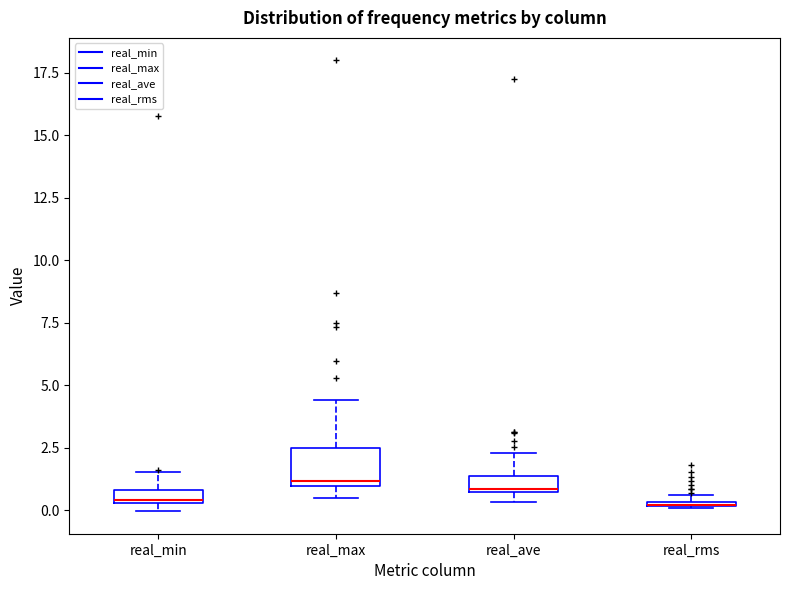

Comparing the boxes themselves (not the whiskers), which one is the tallest?

real_max